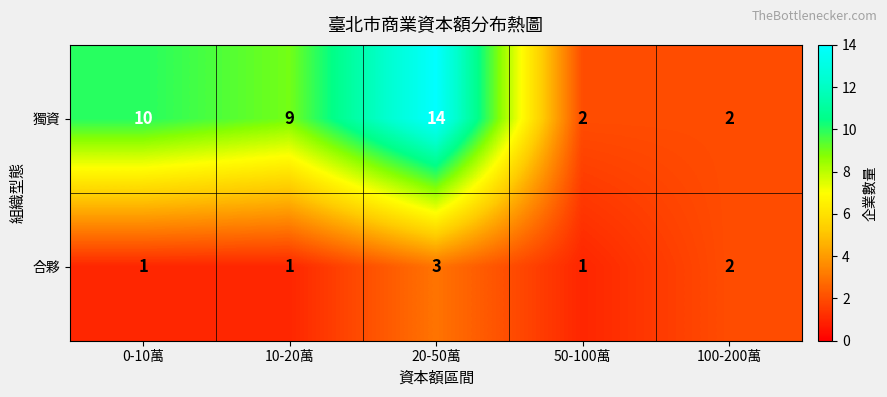

The 獨資 series shows 3 at 50-100萬. True or false?

False